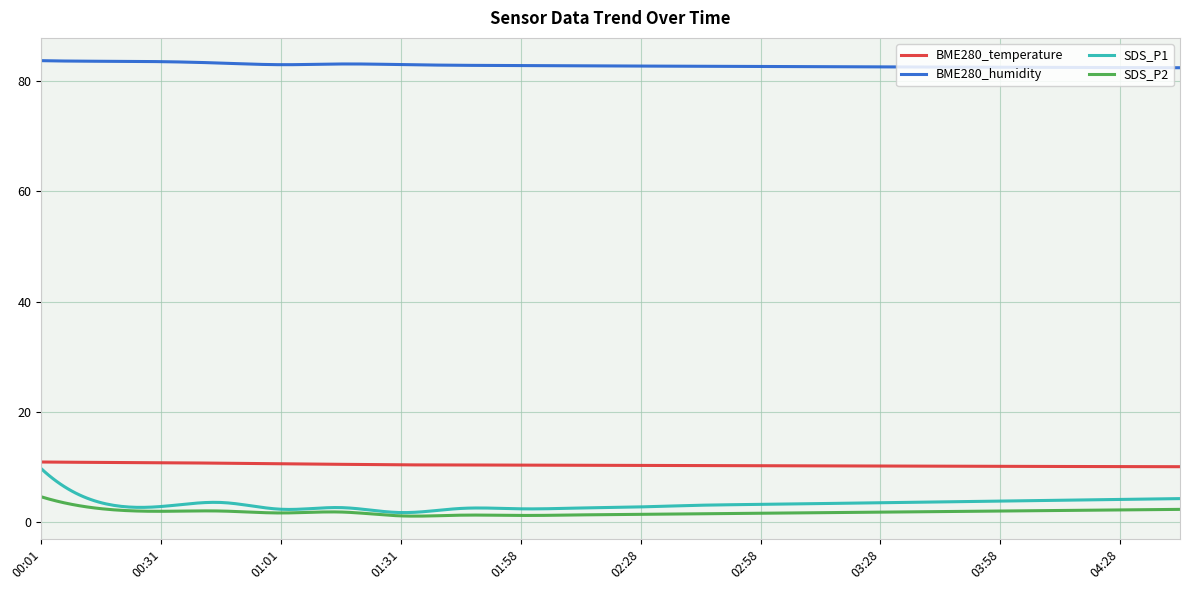

Which series has the largest total across all categories?

BME280_humidity